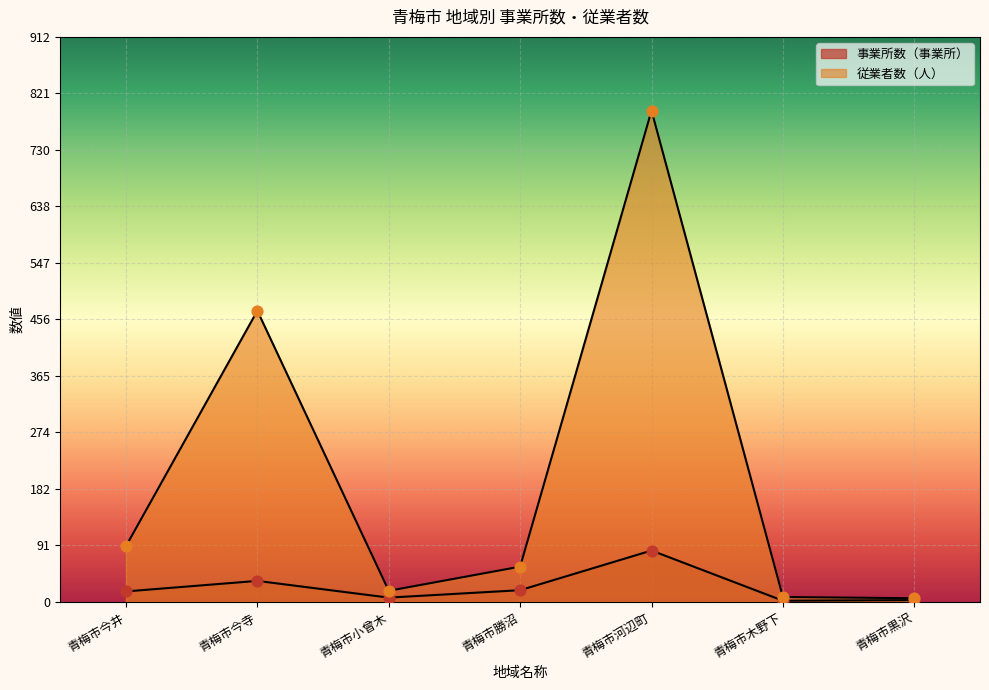

What are all the series names shown in the legend?

事業所数（事業所）, 従業者数（人）